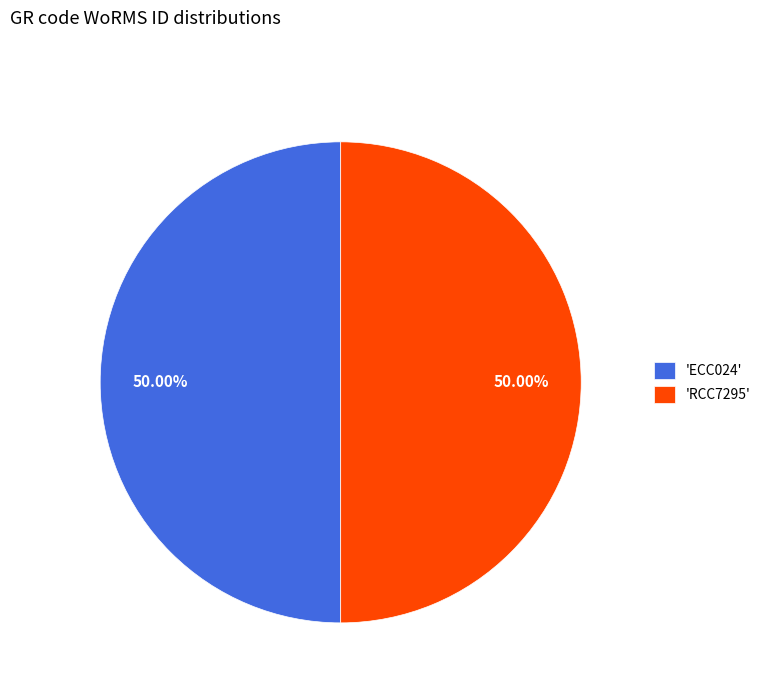

Combined, do 'RCC7295' and 'ECC024' account for over 50%?

Yes